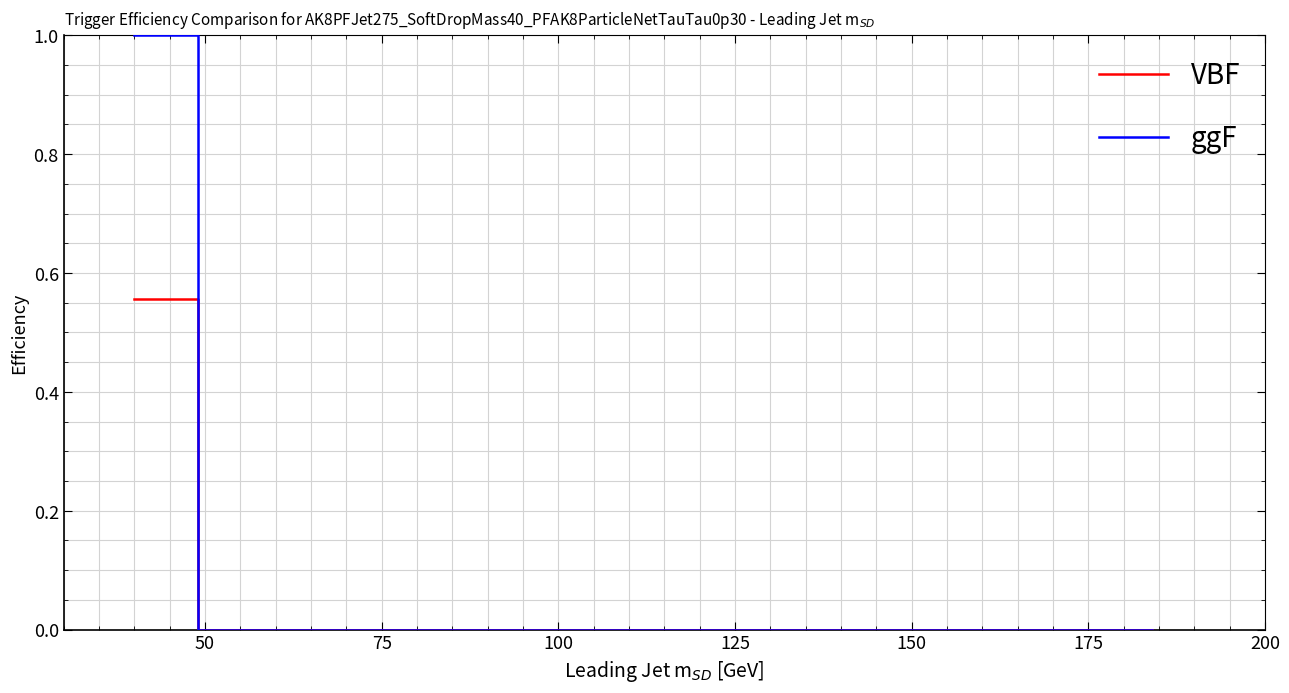

What are all the series names shown in the legend?

VBF, ggF